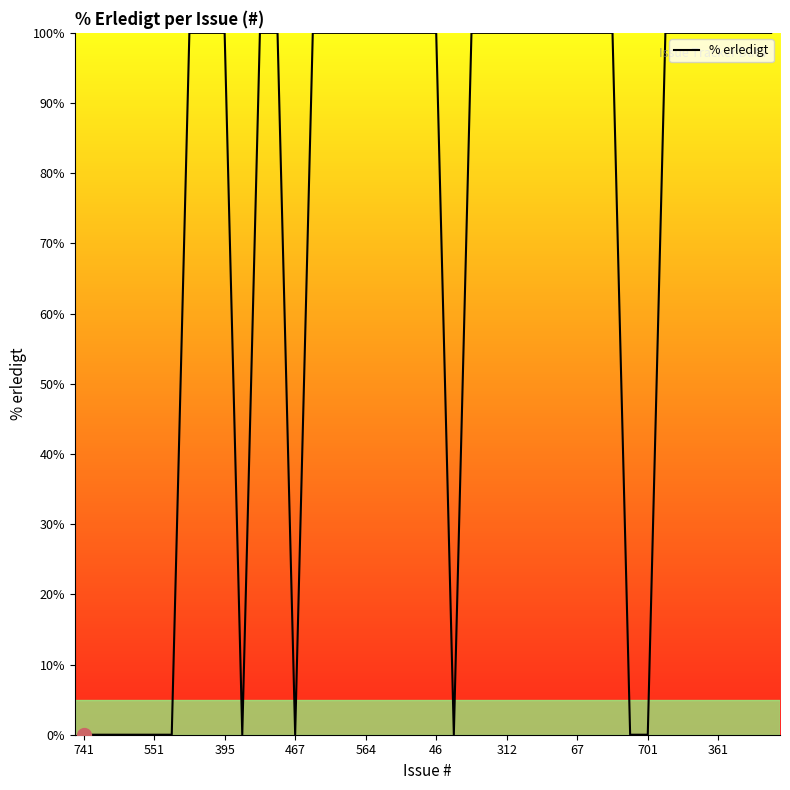

What is the difference between the maximum and minimum values?

100